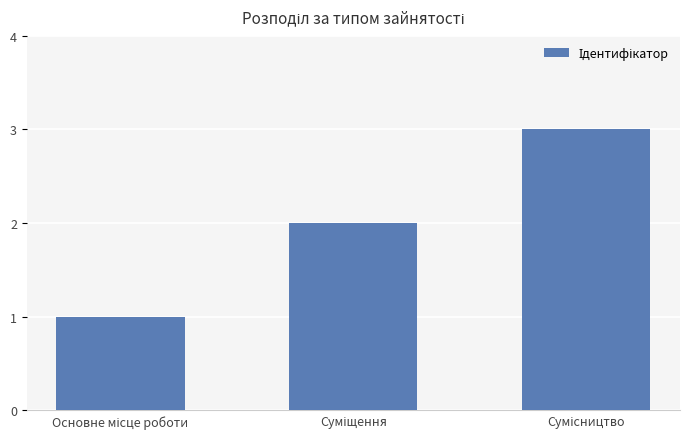

What is the greatest value displayed?

3